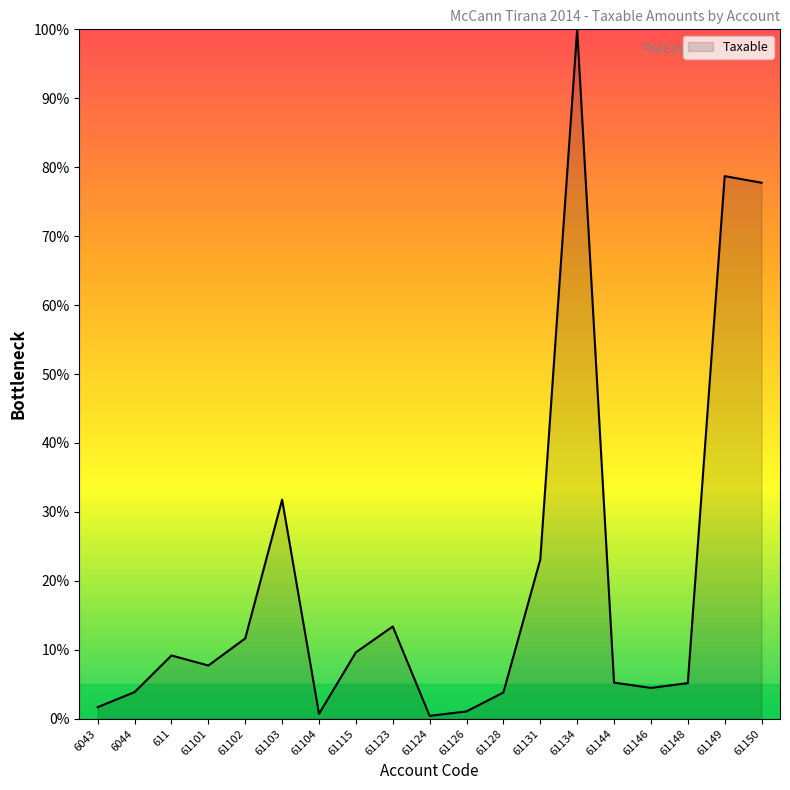

The value at 61131 is 23.1. True or false?

True